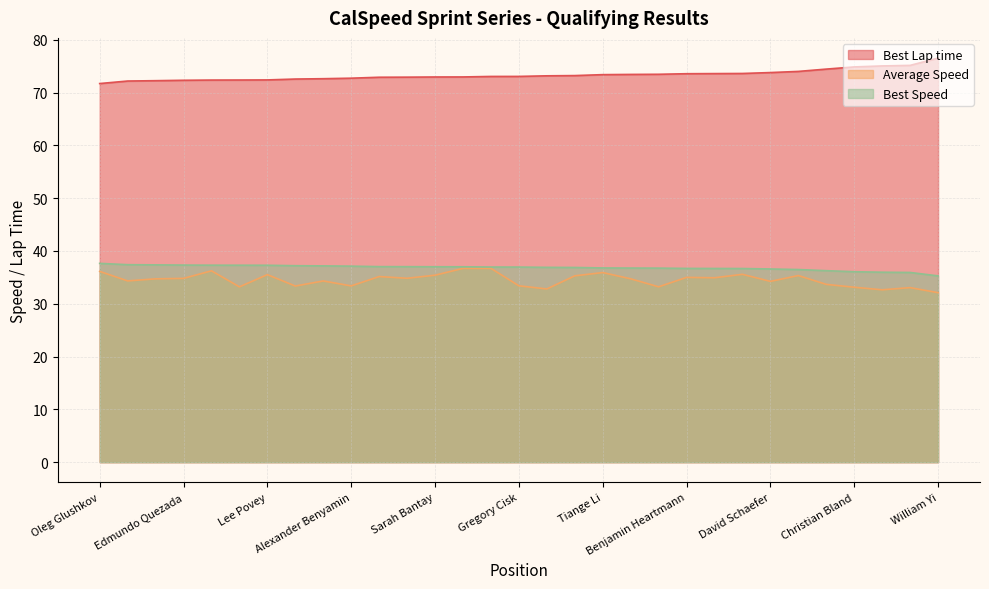

True or false: Best Speed and Average Speed cross at least once.

False